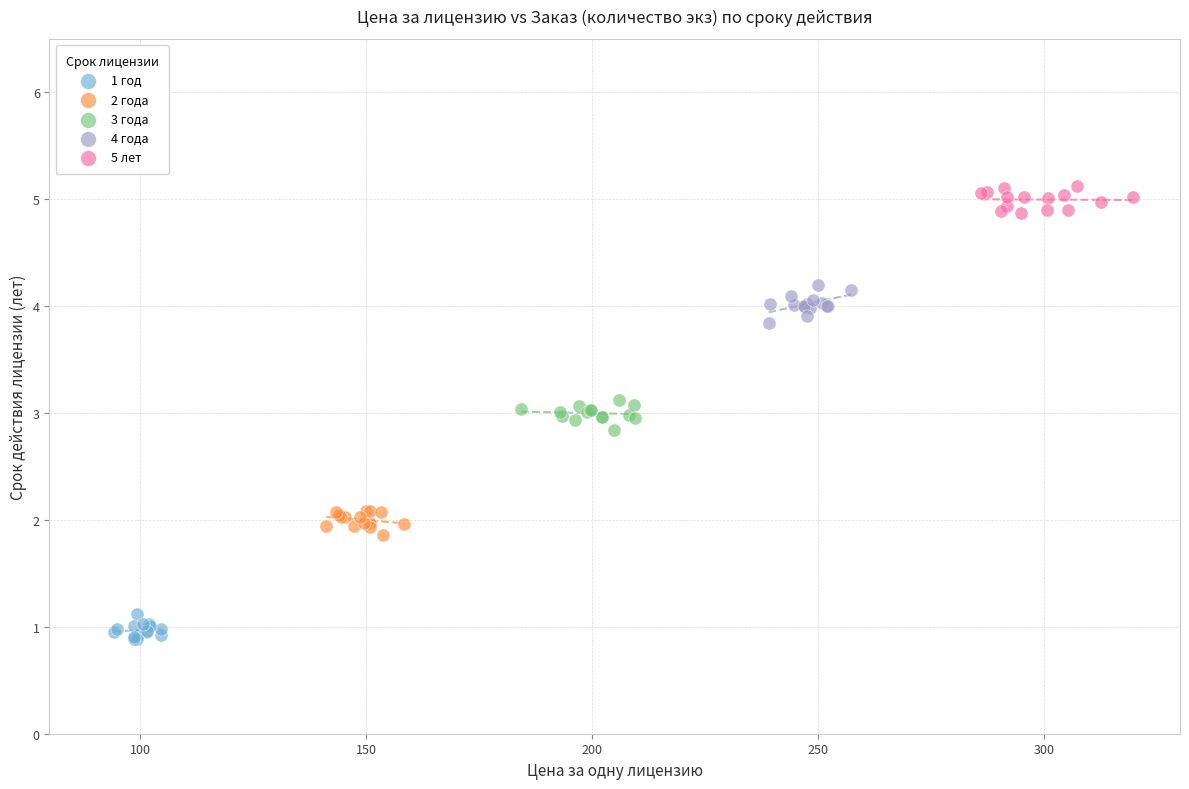

Which series contains the lowest Y value?

1 год